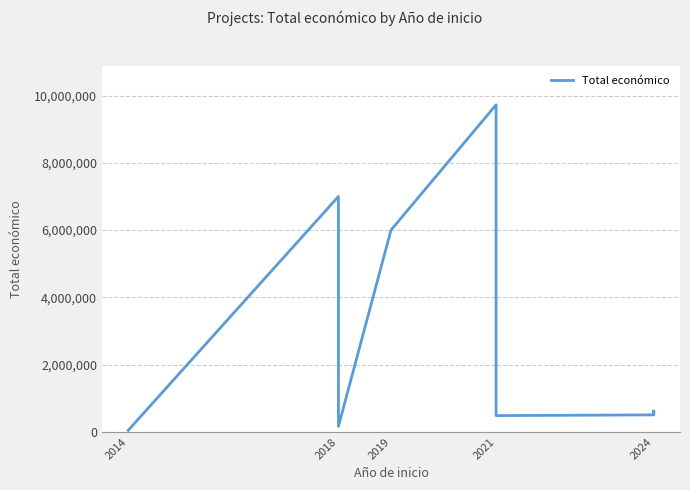

What is the label of the 9th point from the right?

2018